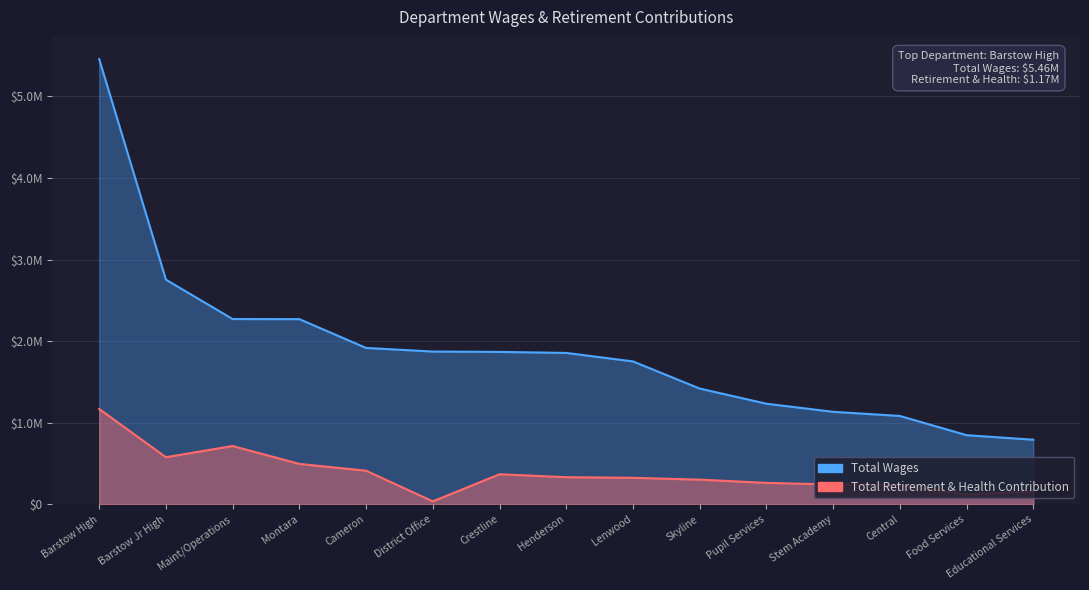

True or false: Total Retirement & Health Contribution has more than 0 points higher than both neighbors.

True